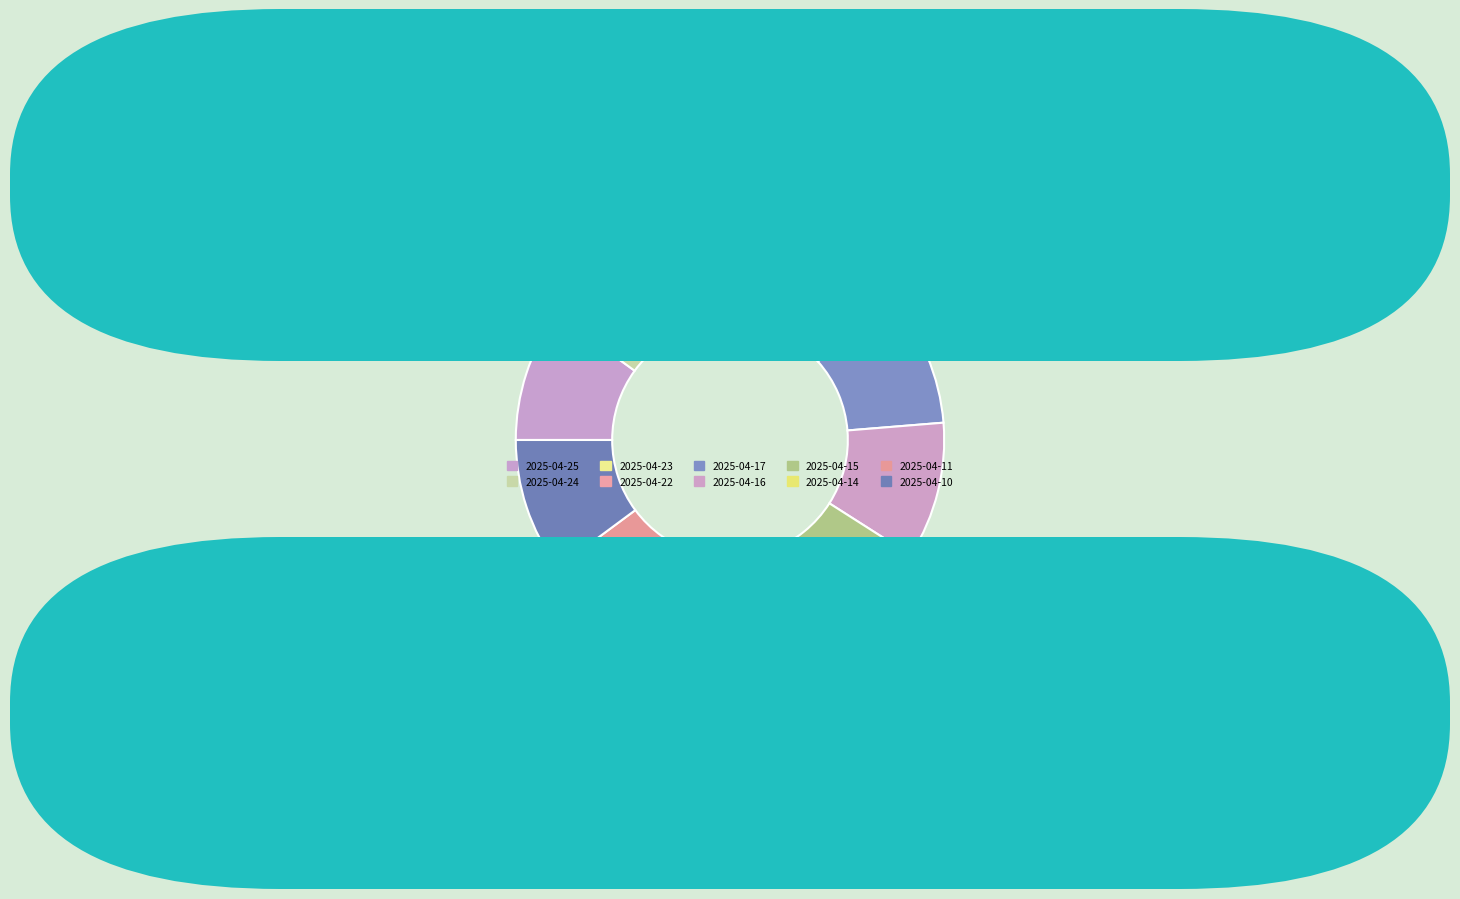

The 2025-04-24 slice represents 10% of the pie. True or false?

True